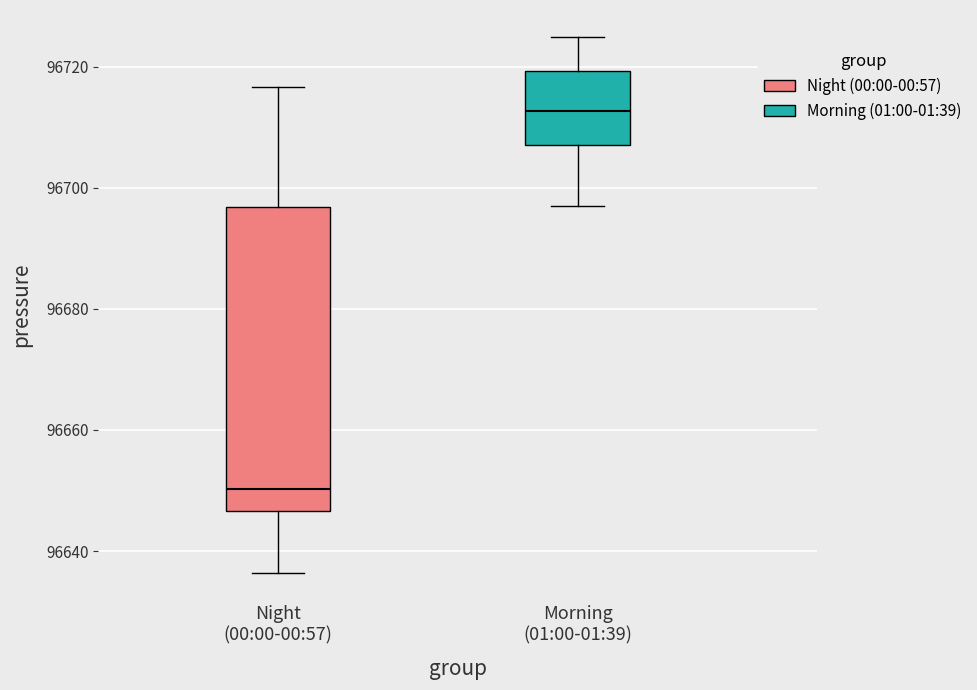

Reading left to right, read every box against the y-axis: the position of its median line, the range the box covers, and the ends of its whiskers. The values are not printed on the chart, so give them approximately, as read against the axis.

Night (00:00-00:57): median 96650, box 96646 to 96696, whiskers 96636 to 96716
Morning (01:00-01:39): median 96712, box 96708 to 96720, whiskers 96696 to 96724